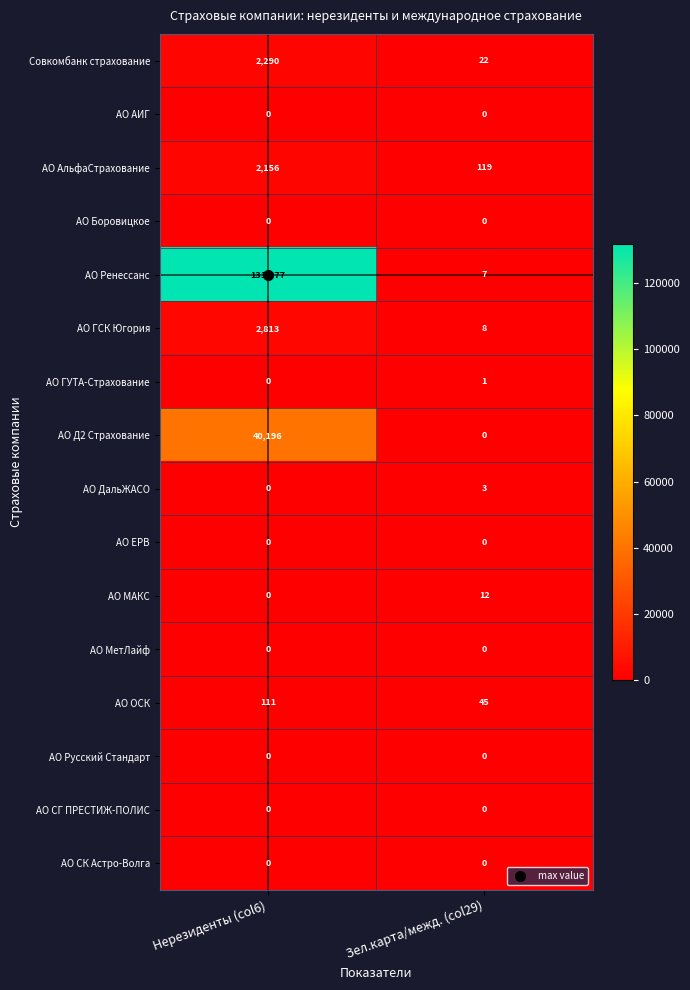

At which label is АО МАКС closest to 6?

Нерезиденты (col6)